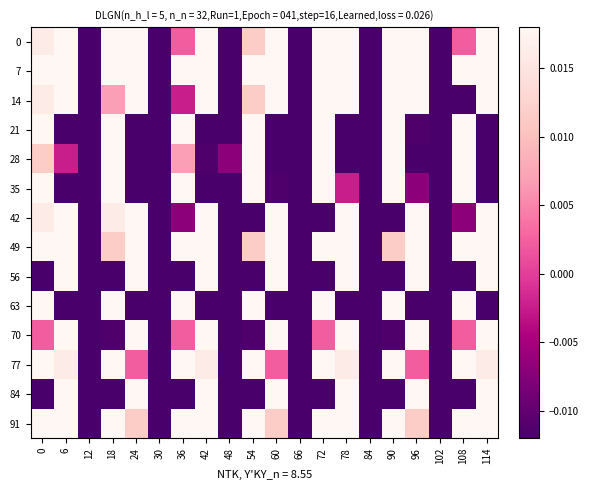

Reading left to right, what are all the values shown in this chart?

0: 0=0.0	6=0.1	12=-0.1	18=0.0	24=0.1	30=-0.1	36=0.0	42=0.1	48=-0.1	54=0.0	60=0.1	66=-0.1	72=0.0	78=0.1	84=-0.1	90=0.0	96=0.1	102=-0.1	108=0.0	114=0.1
7: 0=0.1	6=0.1	12=-0.1	18=0.0	24=0.1	30=-0.1	36=0.1	42=0.1	48=-0.1	54=0.0	60=0.1	66=-0.2	72=0.0	78=0.1	84=-0.1	90=0.0	96=0.1	102=-0.1	108=0.1	114=0.1
14: 0=0.0	6=0.1	12=-0.1	18=0.0	24=0.1	30=-0.1	36=-0.0	42=0.1	48=-0.1	54=0.0	60=0.1	66=-0.1	72=0.0	78=0.1	84=-0.1	90=0.0	96=0.1	102=-0.1	108=-0.0	114=0.1
21: 0=0.1	6=-0.0	12=-0.1	18=0.1	24=-0.0	30=-0.1	36=0.1	42=-0.0	48=-0.1	54=0.1	60=-0.0	66=-0.1	72=0.1	78=-0.0	84=-0.1	90=0.1	96=-0.0	102=-0.1	108=0.0	114=-0.0
28: 0=0.0	6=-0.0	12=-0.0	18=0.0	24=-0.0	30=-0.0	36=0.0	42=-0.0	48=-0.0	54=0.1	60=-0.0	66=-0.0	72=0.0	78=-0.0	84=-0.0	90=0.1	96=-0.0	102=-0.1	108=0.0	114=-0.0
35: 0=0.2	6=-0.0	12=-0.1	18=0.2	24=-0.0	30=-0.1	36=0.2	42=-0.0	48=-0.1	54=0.1	60=-0.0	66=-0.1	72=0.1	78=-0.0	84=-0.1	90=0.1	96=-0.0	102=-0.1	108=0.2	114=-0.0
42: 0=0.0	6=0.1	12=-0.1	18=0.0	24=0.1	30=-0.1	36=-0.0	42=0.1	48=-0.1	54=-0.0	60=0.1	66=-0.1	72=-0.0	78=0.1	84=-0.1	90=-0.0	96=0.1	102=-0.1	108=-0.0	114=0.1
49: 0=0.0	6=0.1	12=-0.1	18=0.0	24=0.1	30=-0.1	36=0.0	42=0.1	48=-0.1	54=0.0	60=0.1	66=-0.1	72=0.0	78=0.1	84=-0.1	90=0.0	96=0.1	102=-0.1	108=0.0	114=0.1
56: 0=-0.1	6=0.2	12=-0.1	18=-0.1	24=0.2	30=-0.1	36=-0.1	42=0.2	48=-0.1	54=-0.1	60=0.2	66=-0.1	72=-0.1	78=0.2	84=-0.1	90=-0.1	96=0.2	102=-0.1	108=-0.1	114=0.2
63: 0=0.2	6=-0.1	12=-0.1	18=0.2	24=-0.1	30=-0.1	36=0.2	42=-0.1	48=-0.1	54=0.2	60=-0.1	66=-0.1	72=0.2	78=-0.1	84=-0.1	90=0.2	96=-0.1	102=-0.1	108=0.2	114=-0.1
70: 0=0.0	6=0.1	12=-0.1	18=-0.0	24=0.1	30=-0.1	36=0.0	42=0.1	48=-0.1	54=-0.0	60=0.1	66=-0.1	72=0.0	78=0.1	84=-0.1	90=-0.0	96=0.1	102=-0.1	108=0.0	114=0.1
77: 0=0.1	6=0.0	12=-0.1	18=0.1	24=0.0	30=-0.1	36=0.1	42=0.0	48=-0.1	54=0.1	60=0.0	66=-0.1	72=0.1	78=0.0	84=-0.1	90=0.1	96=0.0	102=-0.1	108=0.1	114=0.0
84: 0=-0.0	6=0.1	12=-0.1	18=-0.0	24=0.1	30=-0.1	36=-0.0	42=0.1	48=-0.1	54=-0.0	60=0.1	66=-0.1	72=-0.0	78=0.1	84=-0.1	90=-0.0	96=0.1	102=-0.1	108=-0.0	114=0.1
91: 0=0.1	6=0.0	12=-0.1	18=0.1	24=0.0	30=-0.1	36=0.1	42=0.0	48=-0.1	54=0.1	60=0.0	66=-0.1	72=0.1	78=0.0	84=-0.1	90=0.1	96=0.0	102=-0.1	108=0.1	114=0.0